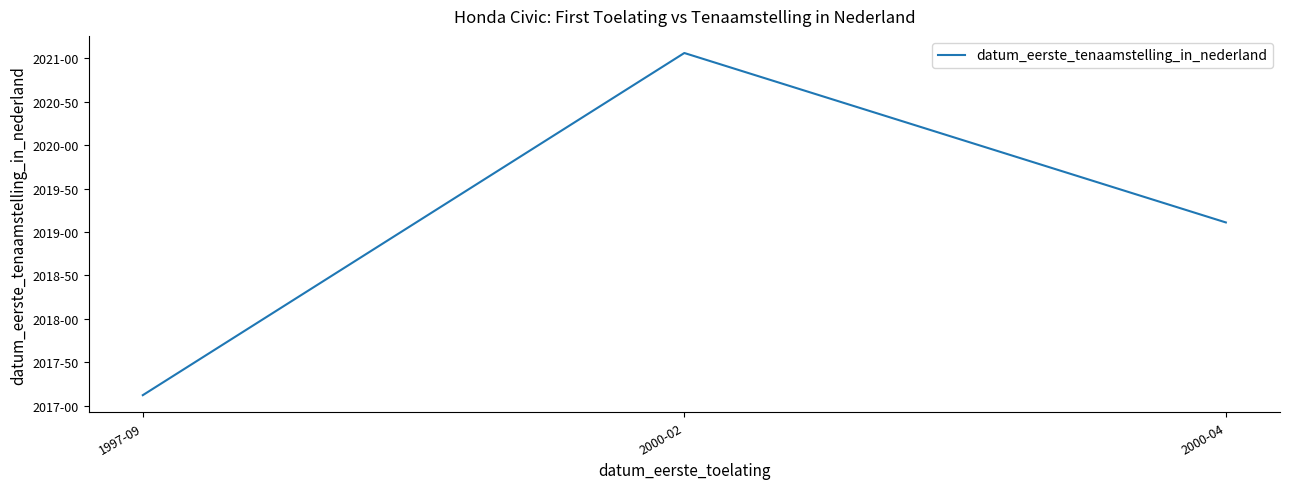

What is the difference between the second highest and minimum values?

19894